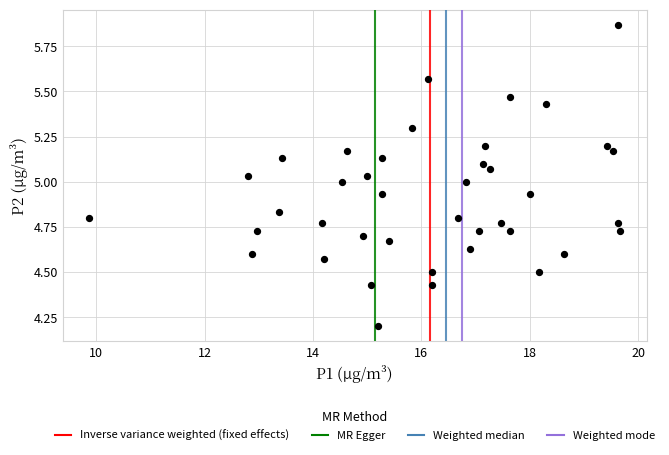

What is the range of X values (max minus min)?

9.8